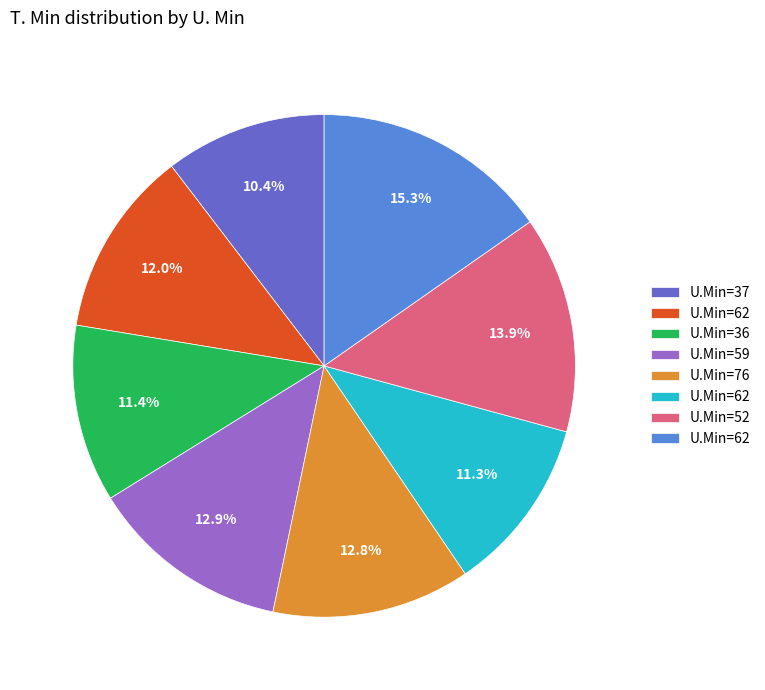

Does any single category account for the majority?

No